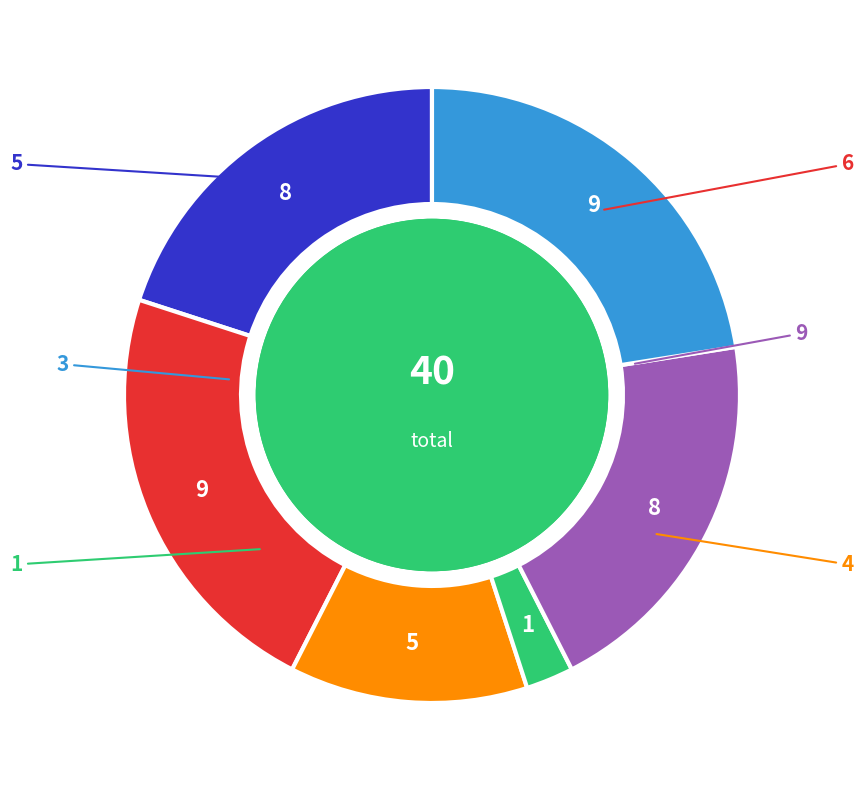

Is there a majority slice in this chart?

No